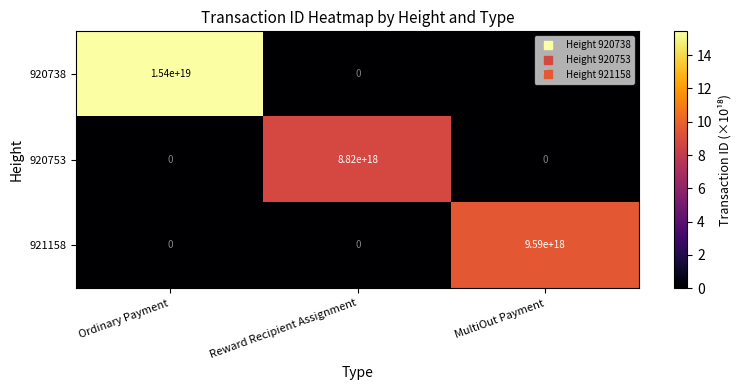

Is it true that 921158 equals 0 at Reward Recipient Assignment?

True